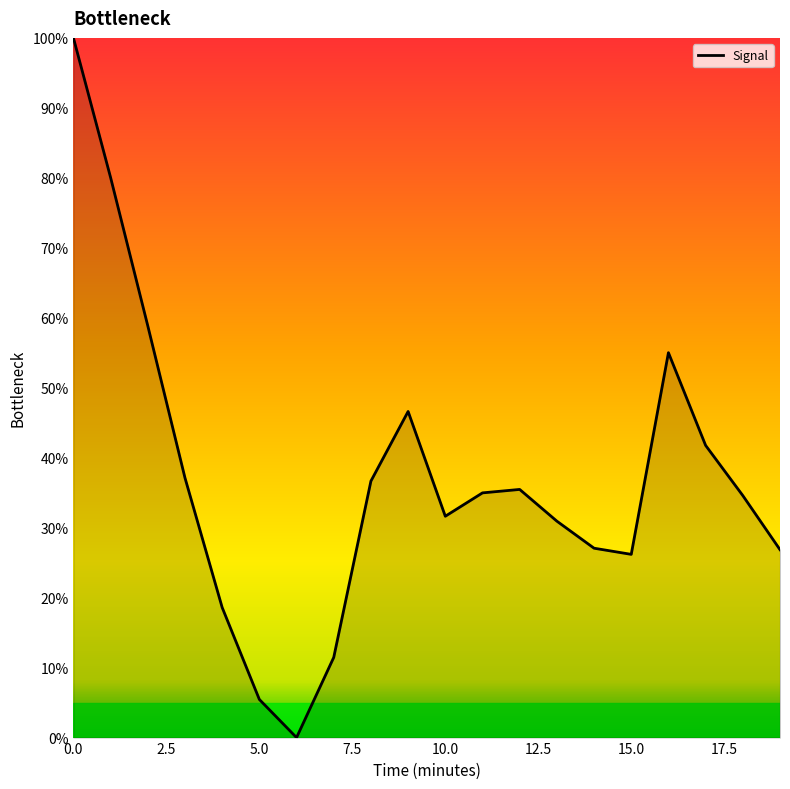

What is the greatest value displayed?

100.0